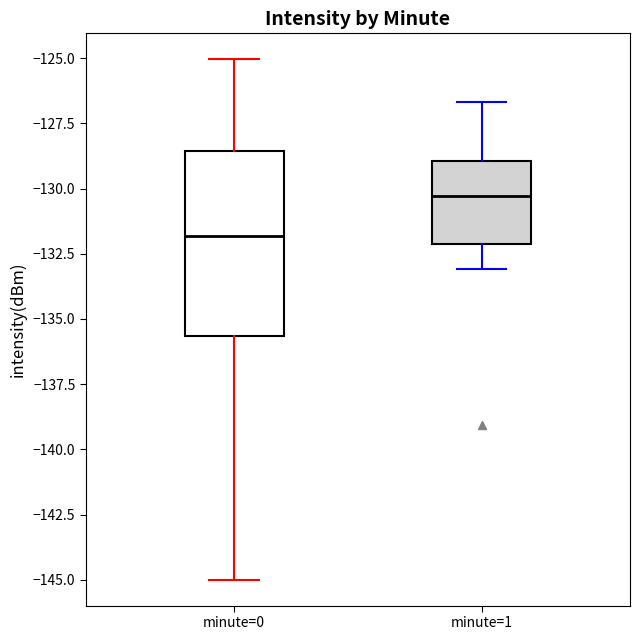

Where does the upper whisker of the box for minute=1 end on the y-axis? The values are not printed on the chart, so give them approximately, as read against the axis.

-126.5